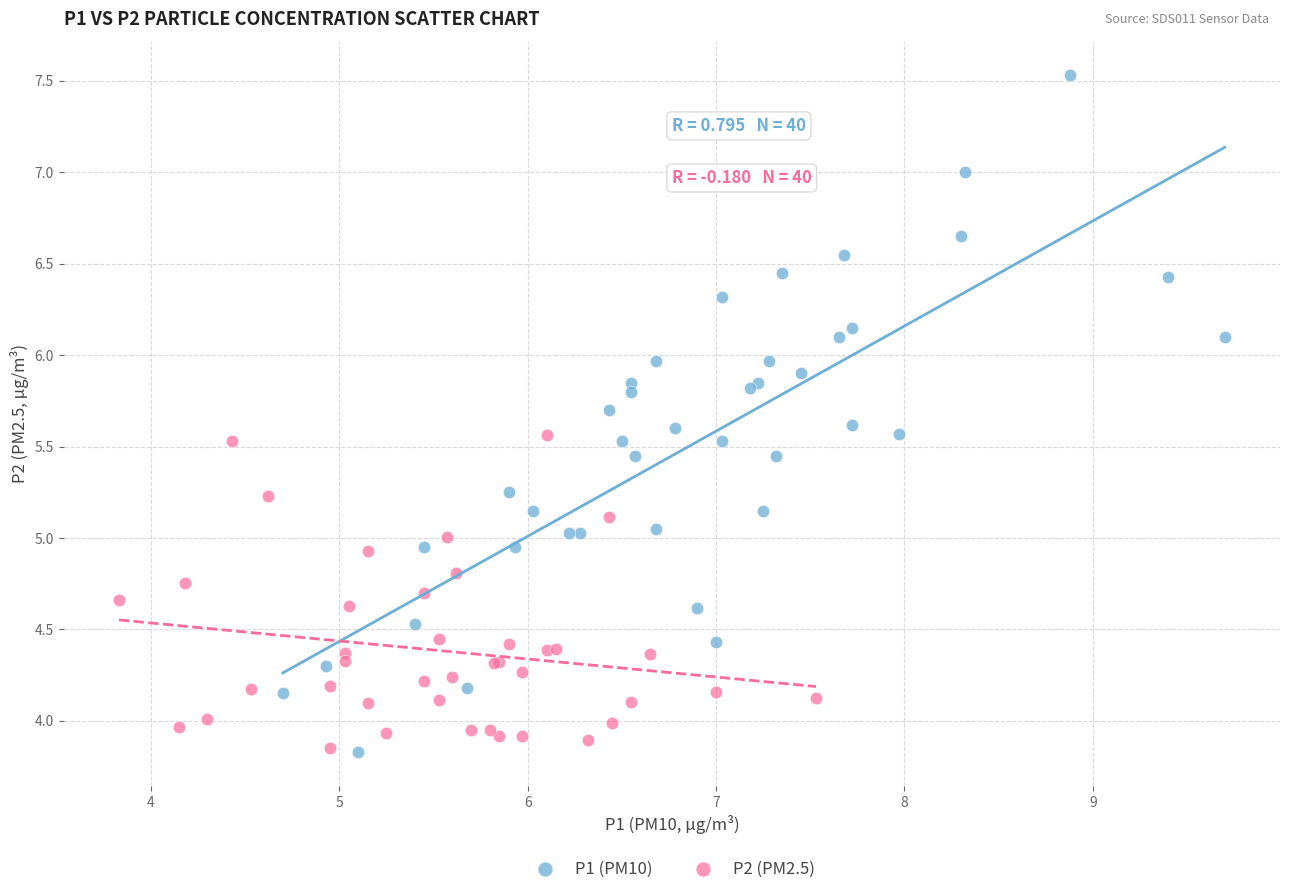

Which series contains the highest Y value?

P1 (PM10)